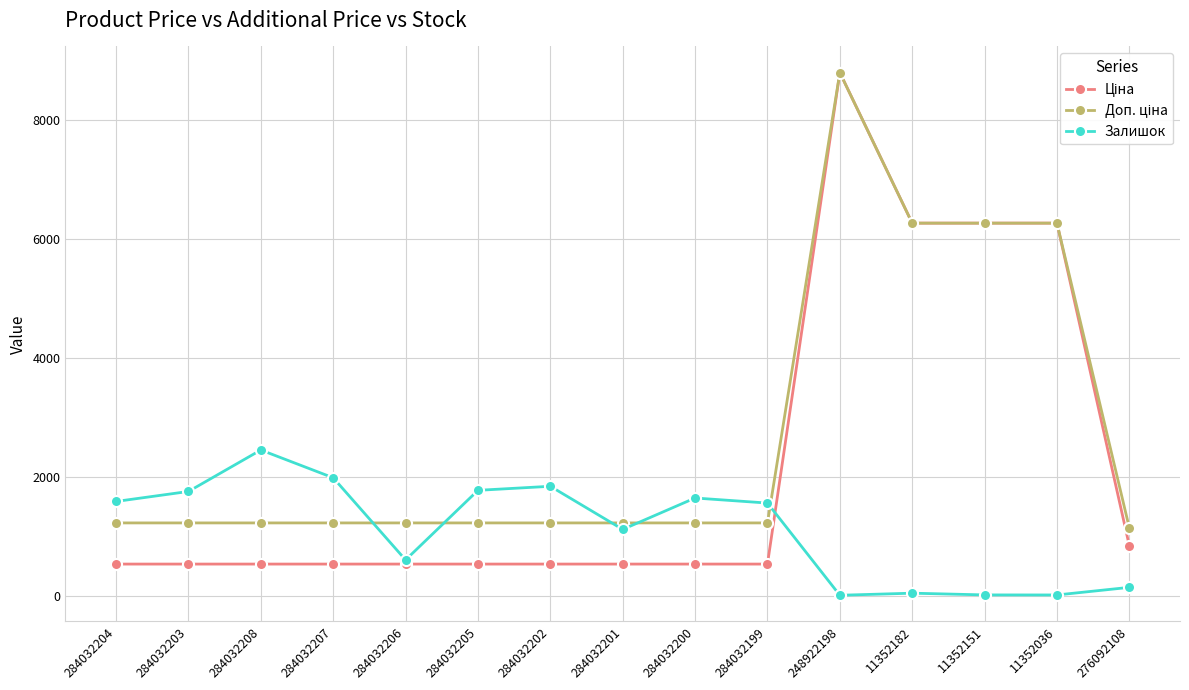

What is the maximum value shown in the chart?

8797.6